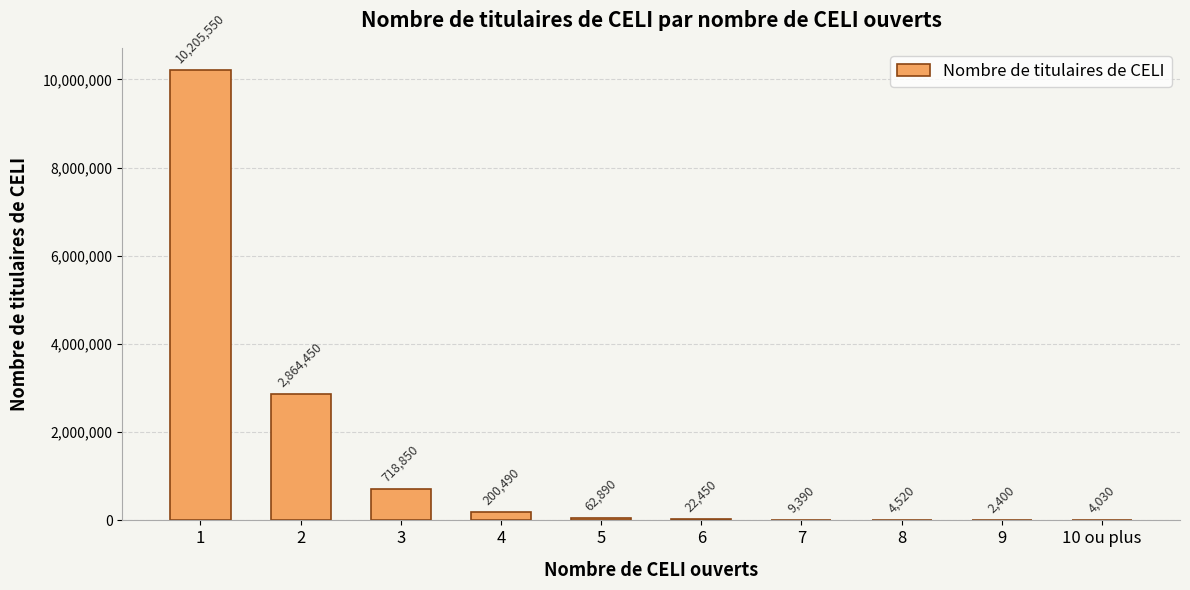

Reading left to right, list all the values displayed in this chart.

1=10205550	2=2864450	3=718850	4=200490	5=62890	6=22450	7=9390	8=4520	9=2400	10 ou plus=4030